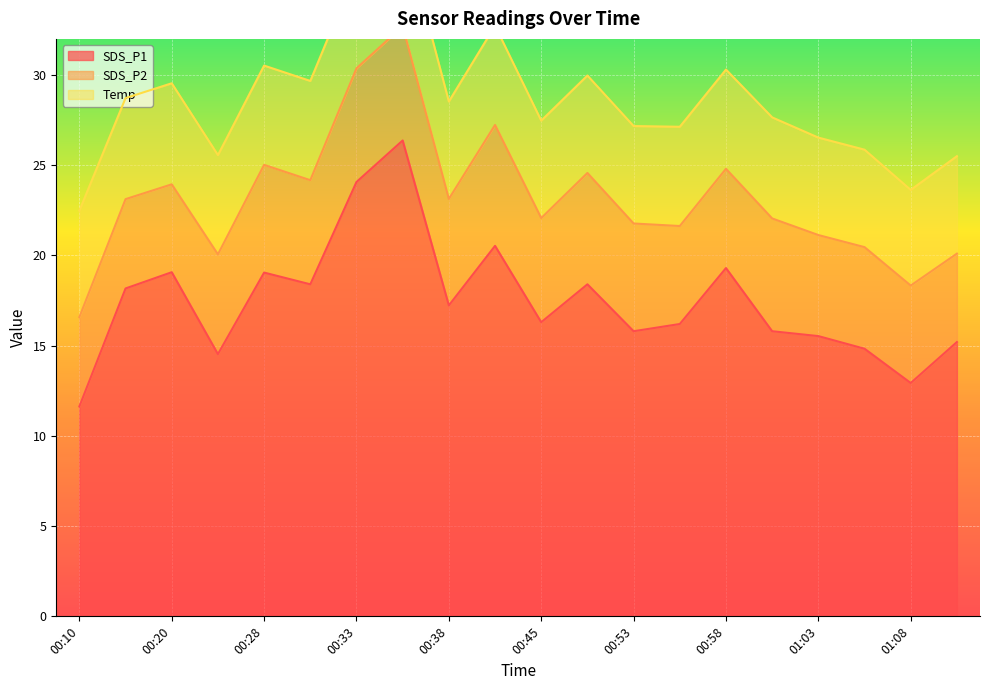

What is the label of the 18th point from the left?

01:05